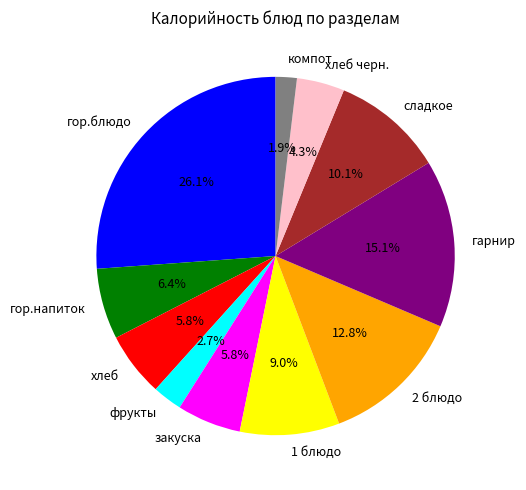

What is the ratio of the value at компот to the value at фрукты?

0.7